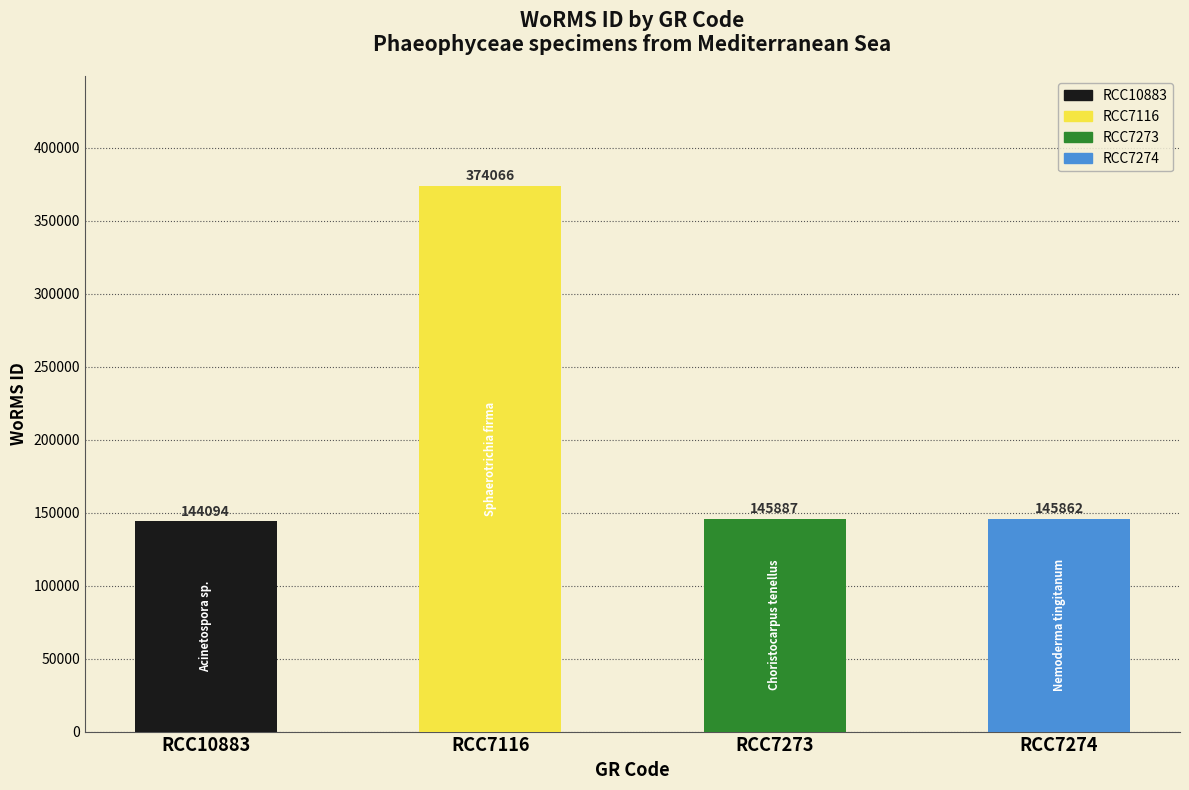

How many distinct data groups are displayed?

1